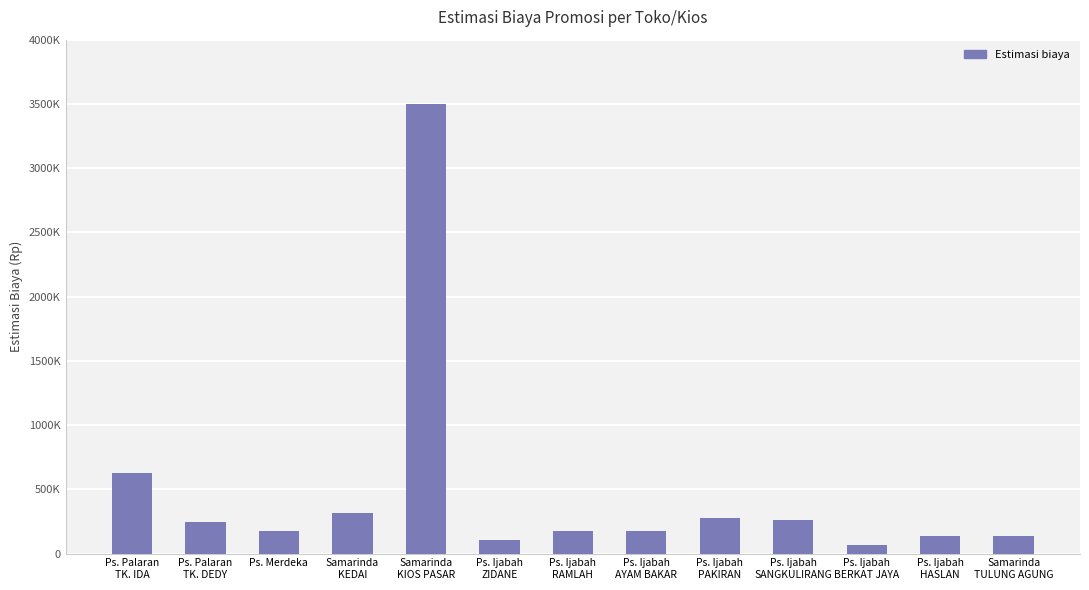

Are the bars grouped side by side (vs. stacked)?

No